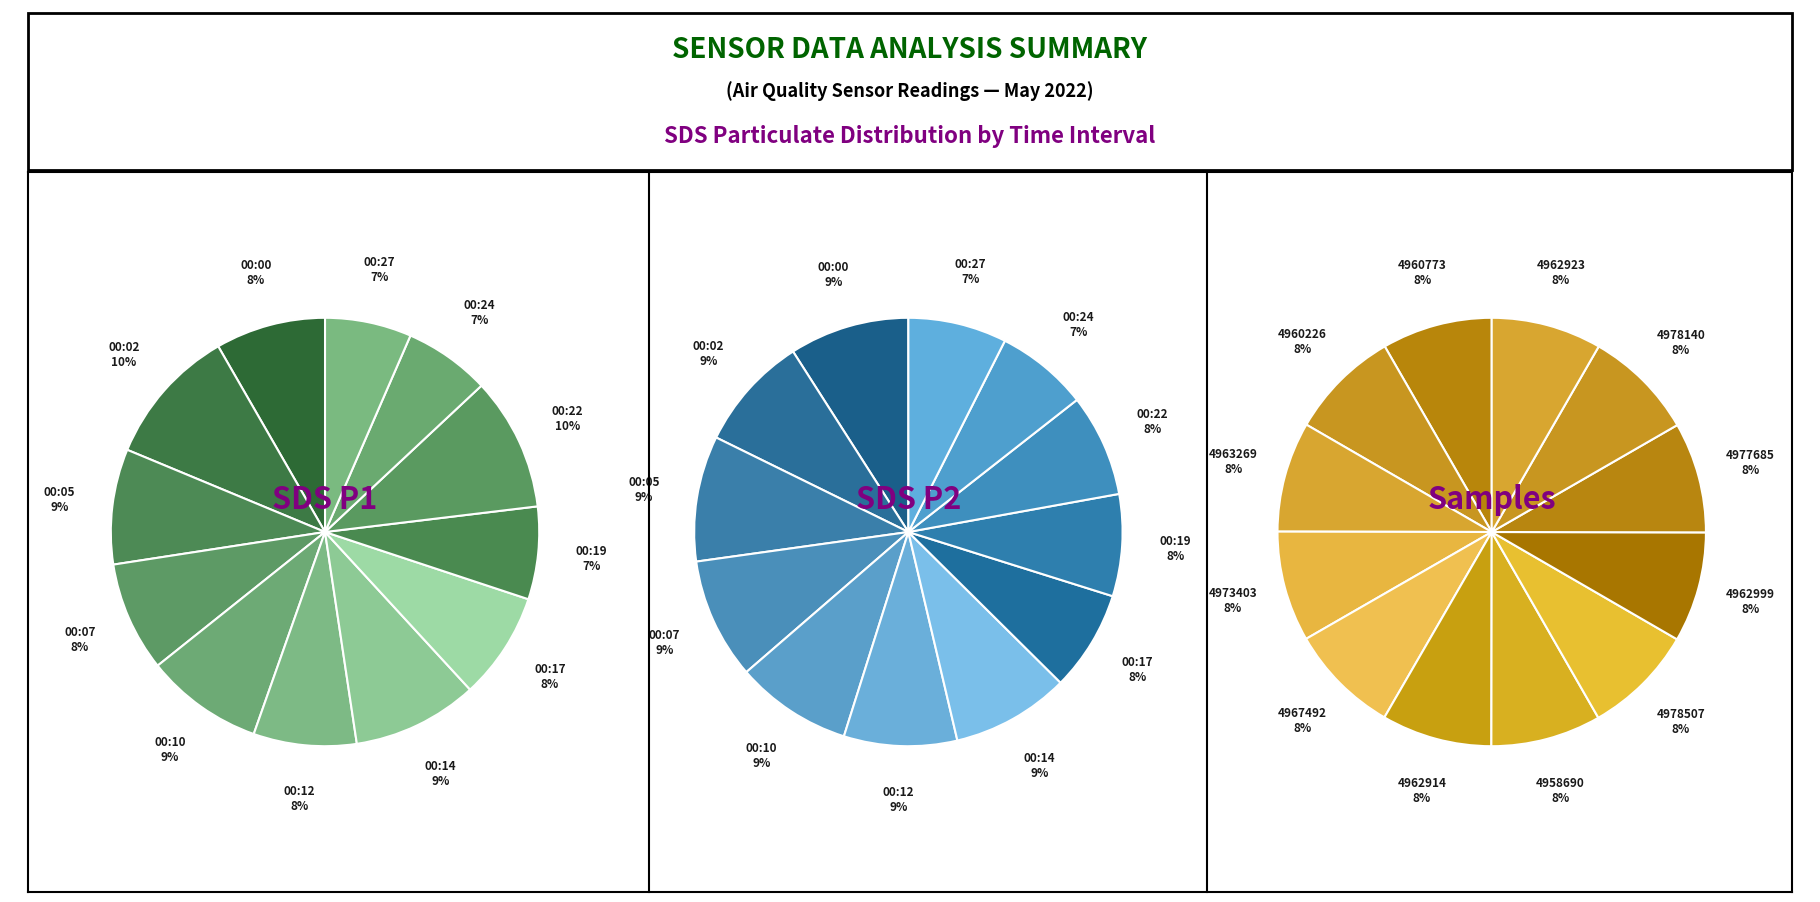

What percentage do 00:07 and 00:17 together represent?

16.4%